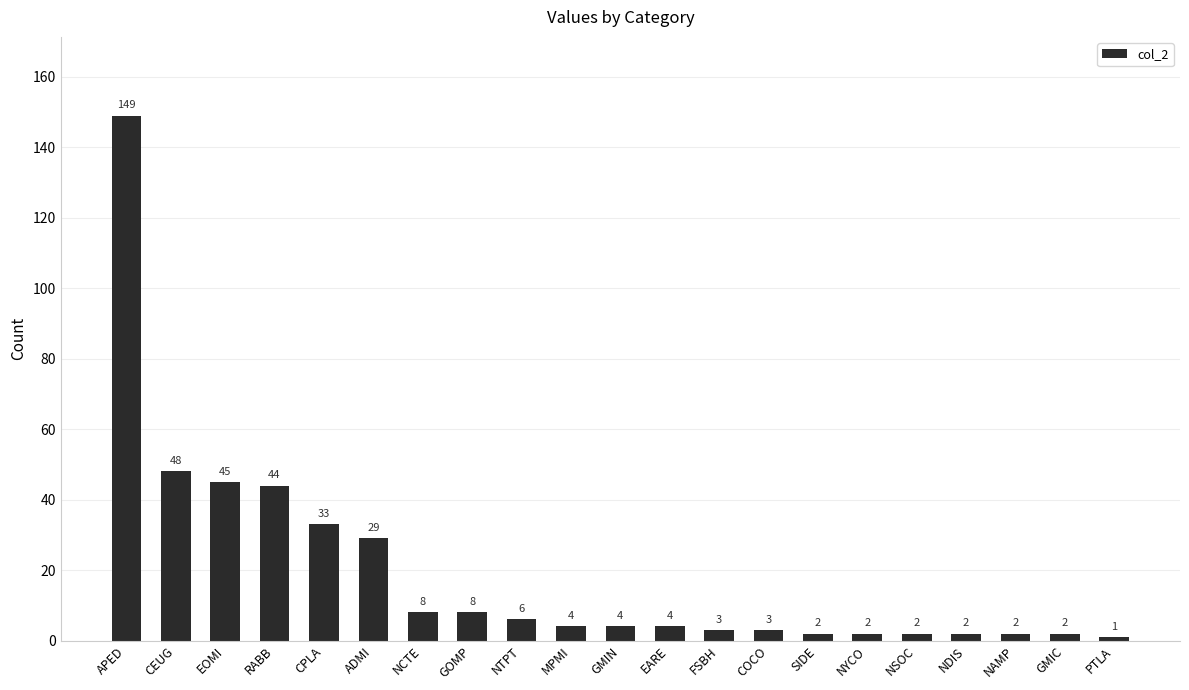

What is the maximum value shown in the chart?

149